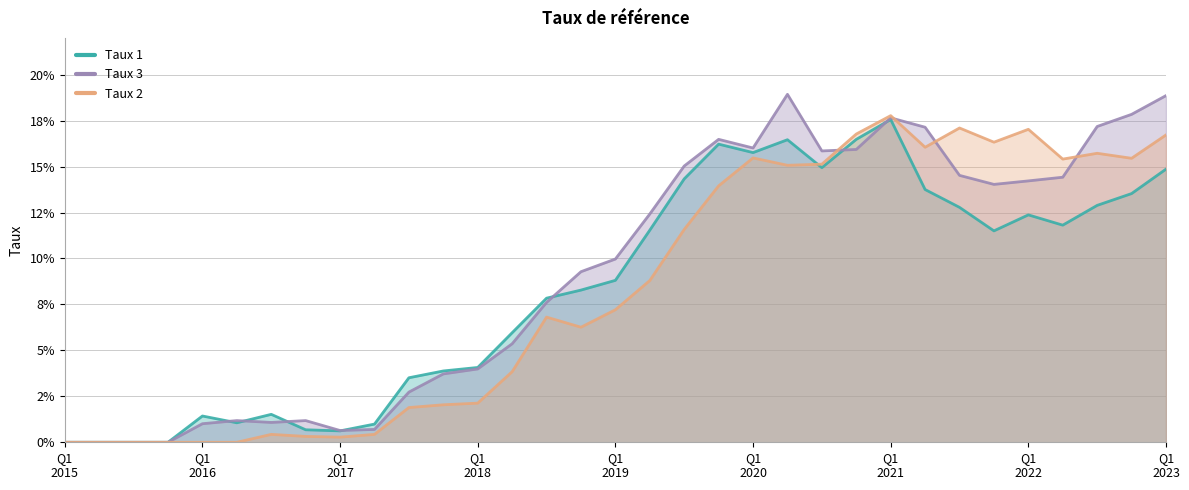

True or false: Taux 2 has a value of 0.1 at 2019-12-31.

False